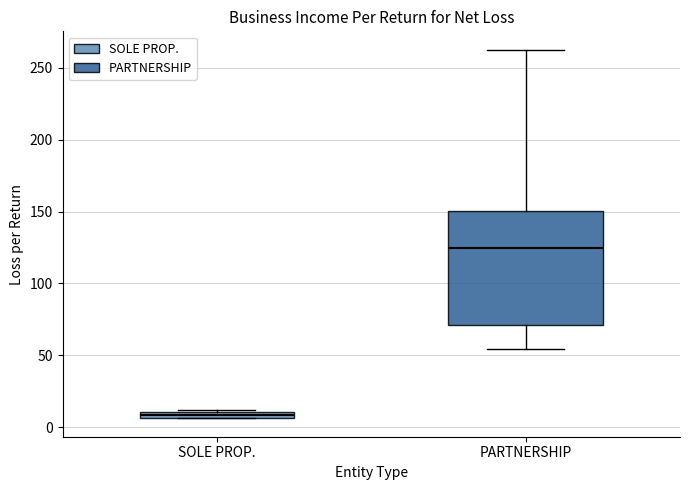

Which box has the highest median line?

PARTNERSHIP